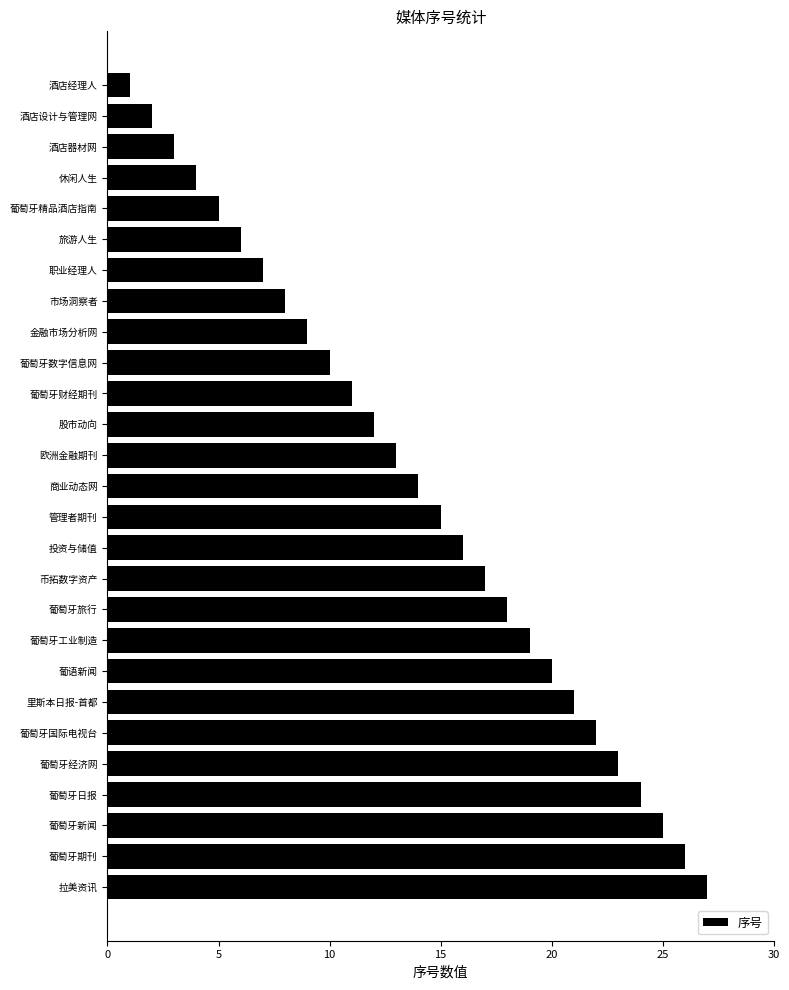

Rank the categories by value from highest to lowest.

拉美资讯, 葡萄牙期刊, 葡萄牙新闻, 葡萄牙日报, 葡萄牙经济网, 葡萄牙国际电视台, 里斯本日报-首都, 葡语新闻, 葡萄牙工业制造, 葡萄牙旅行, 币拓数字资产, 投资与储值, 管理者期刊, 商业动态网, 欧洲金融期刊, 股市动向, 葡萄牙财经期刊, 葡萄牙数字信息网, 金融市场分析网, 市场洞察者, 职业经理人, 旅游人生, 葡萄牙精品酒店指南, 休闲人生, 酒店器材网, 酒店设计与管理网, 酒店经理人